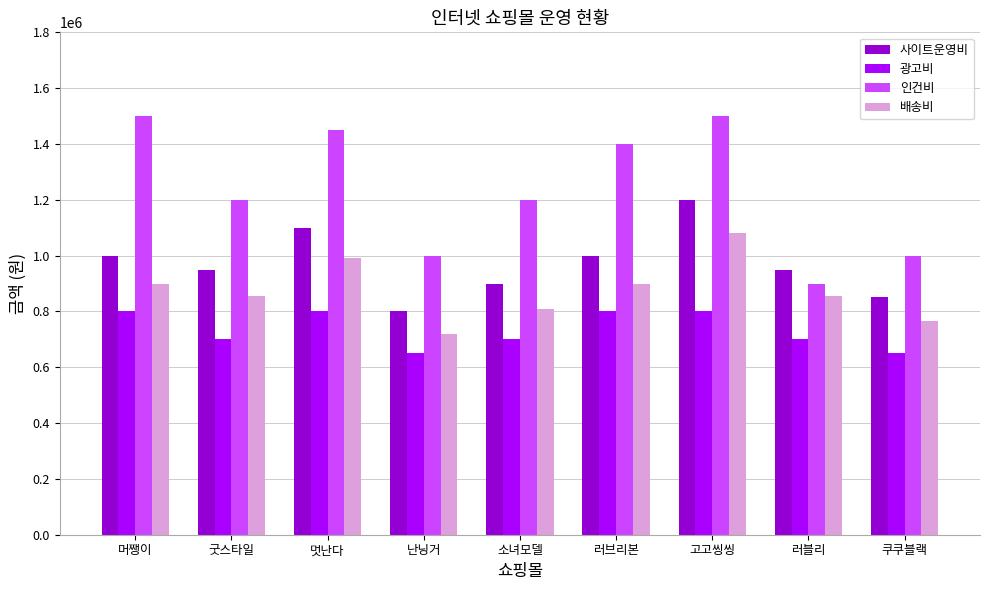

What are all the series names shown in the legend?

사이트운영비, 광고비, 인건비, 배송비